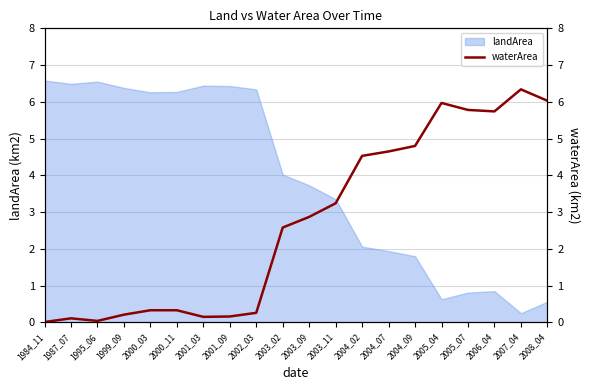

What is the difference between the values at 2005_04 and 1999_09?

5.8